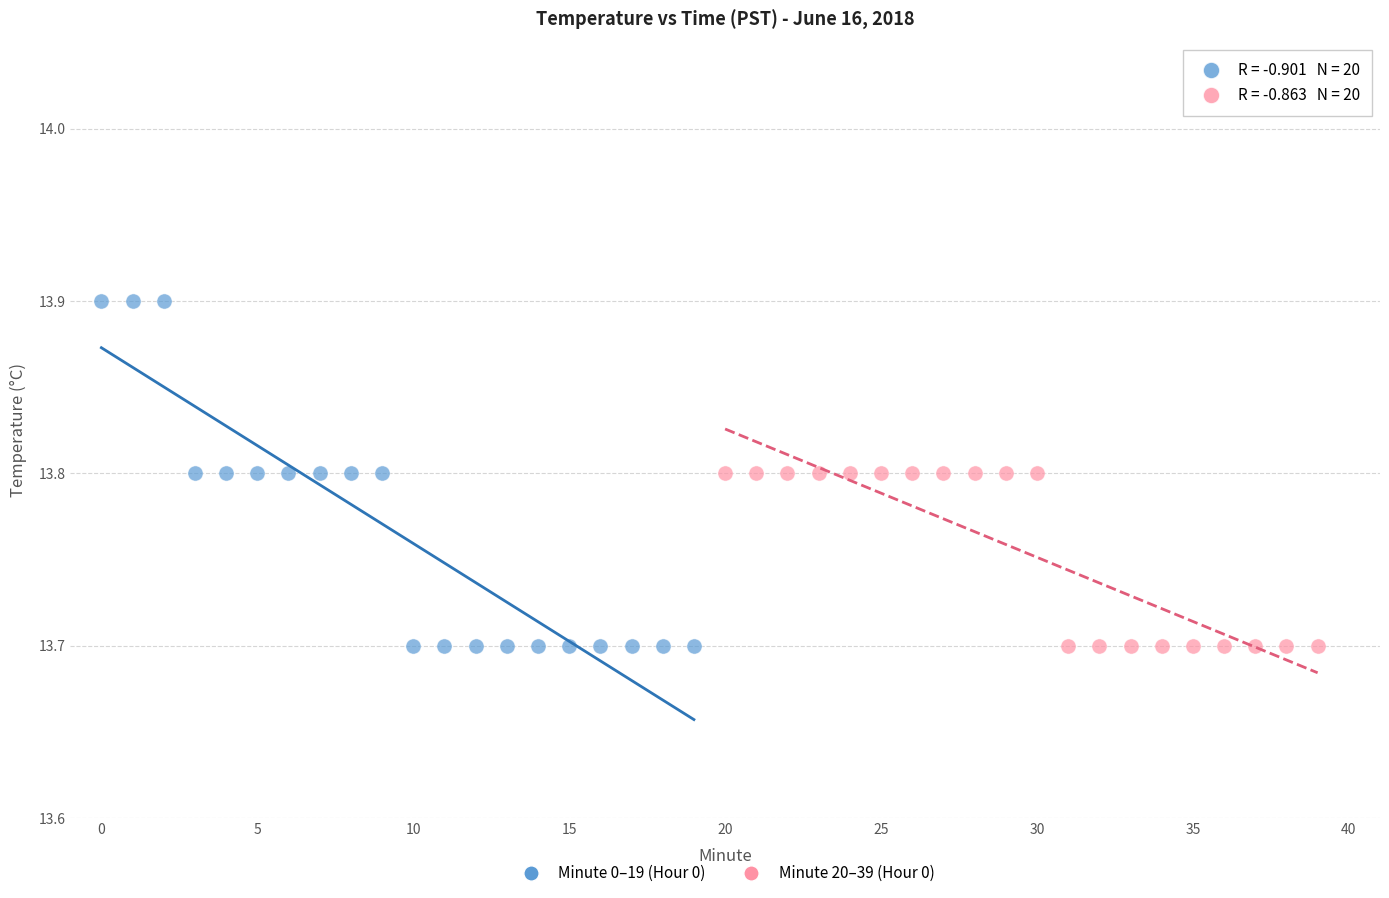

Which series has the largest Y range (max minus min)?

Minute 0–19 (Hour 0)